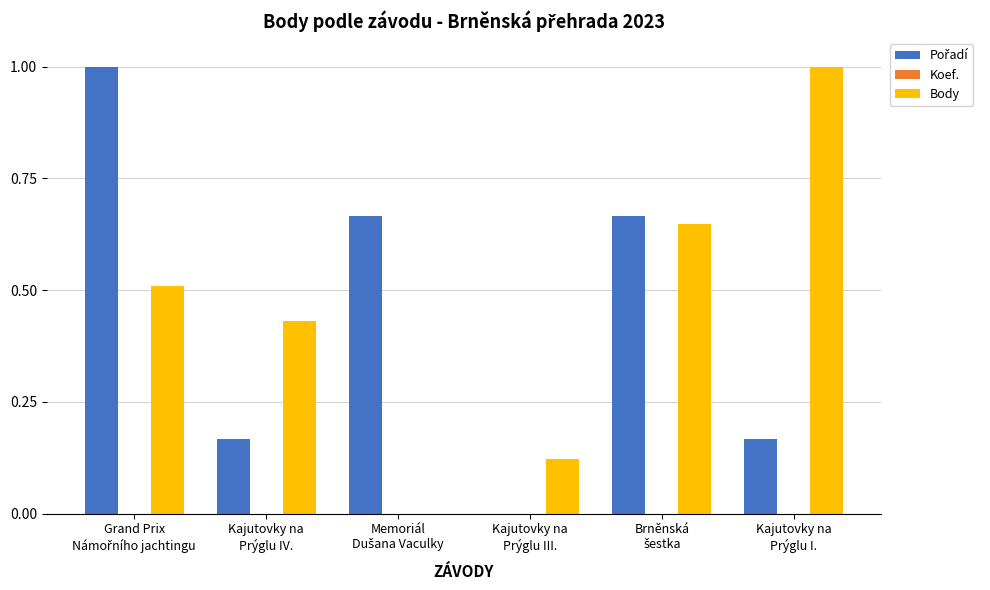

What is the highest value of the Body series?

1.0